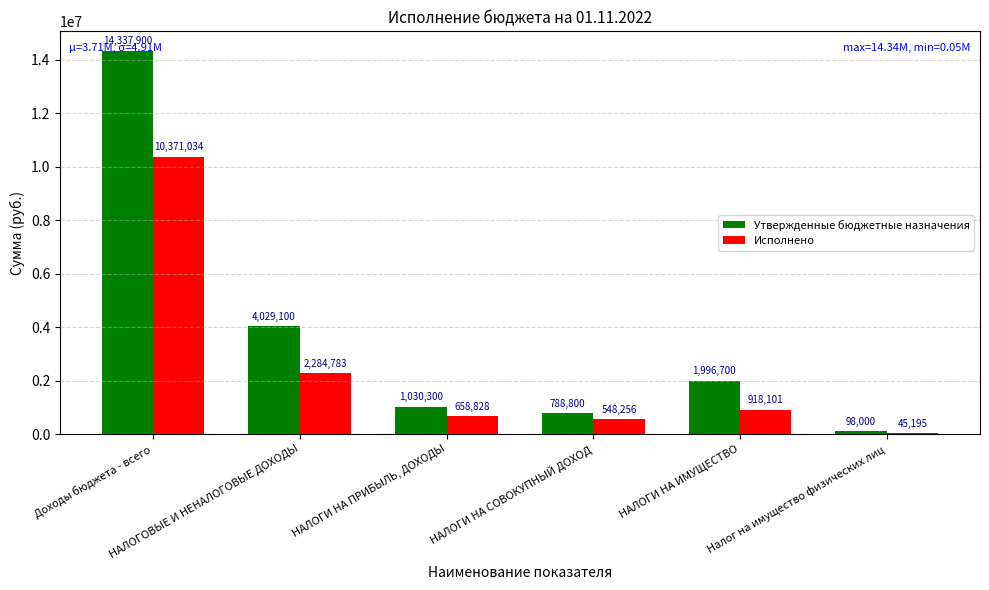

How many groups of bars are there?

6